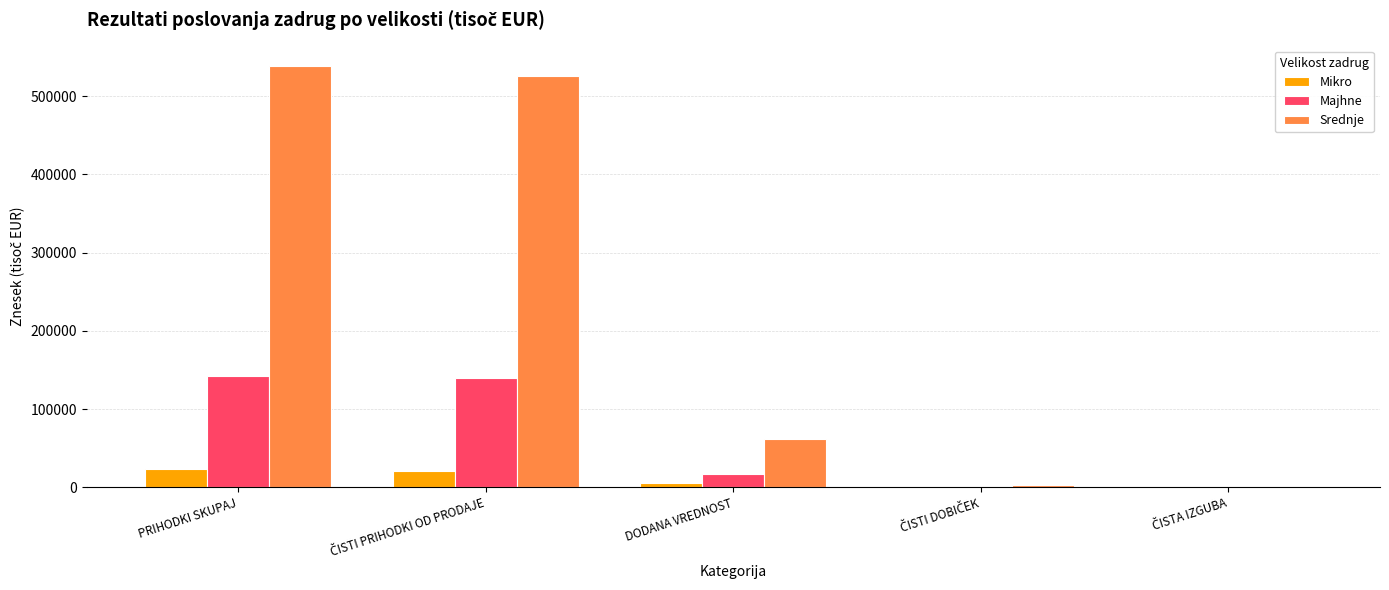

What is the sum of all Majhne values?

301557.1